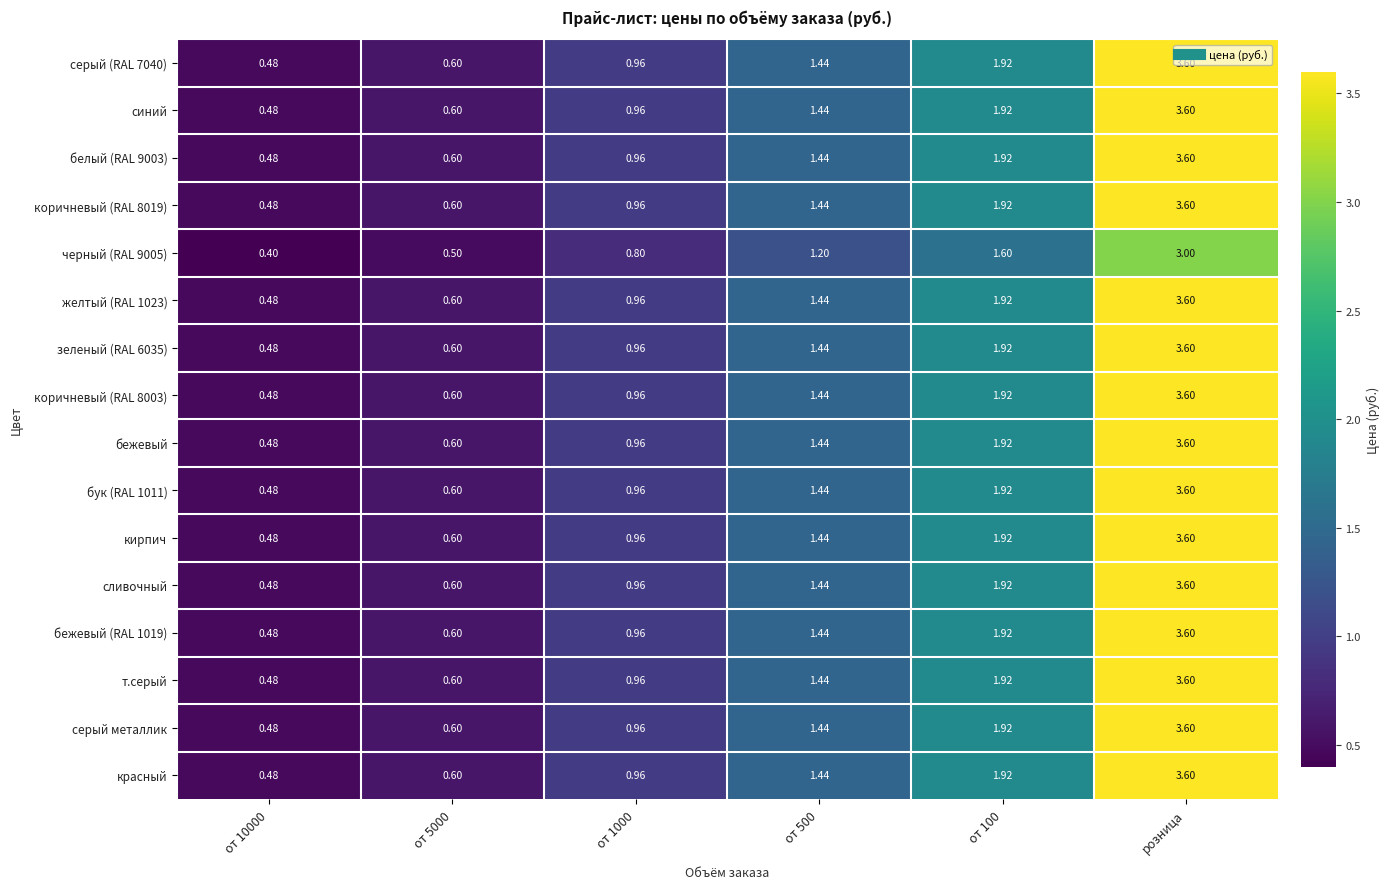

At which category does the chart reach its peak across all series?

розница